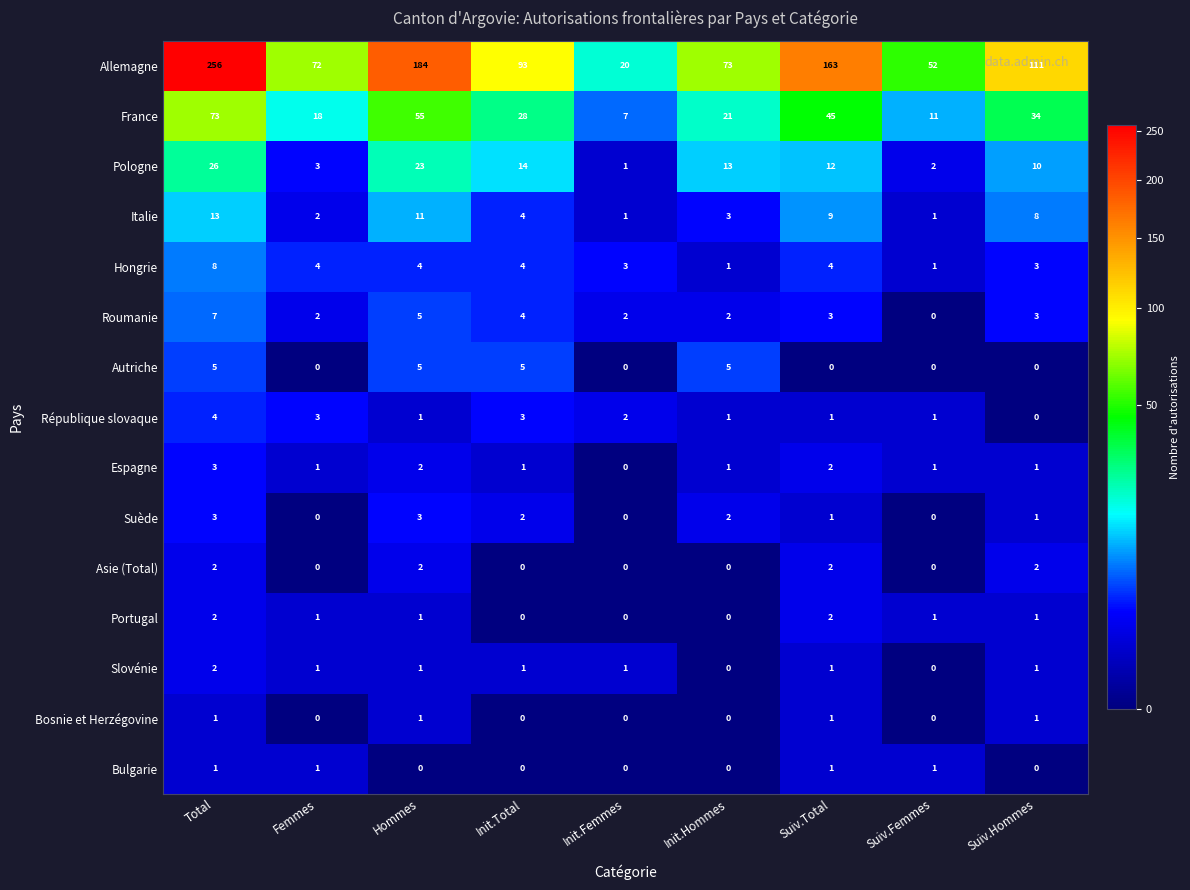

What is the difference between the maximum and second lowest values in the Suède series?

3